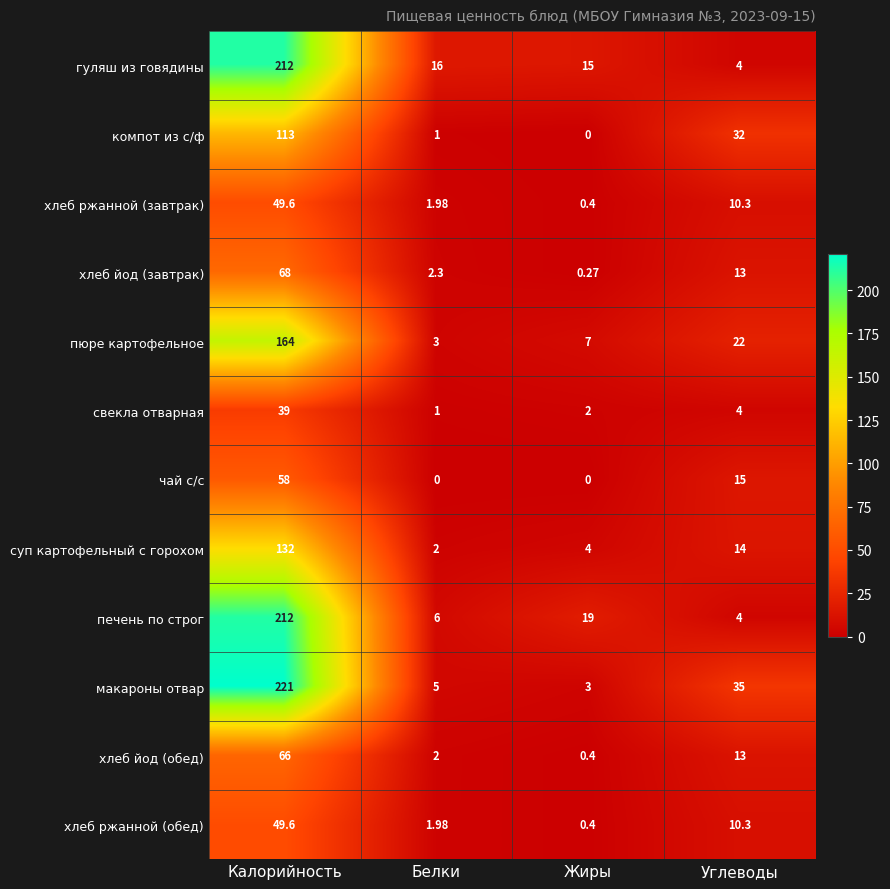

Which label corresponds to the largest value in the chart?

Калорийность